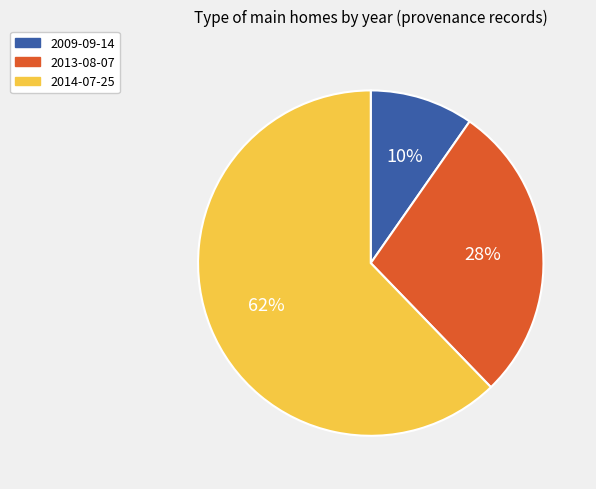

True or false: 2009-09-14 accounts for 22% of the total.

False